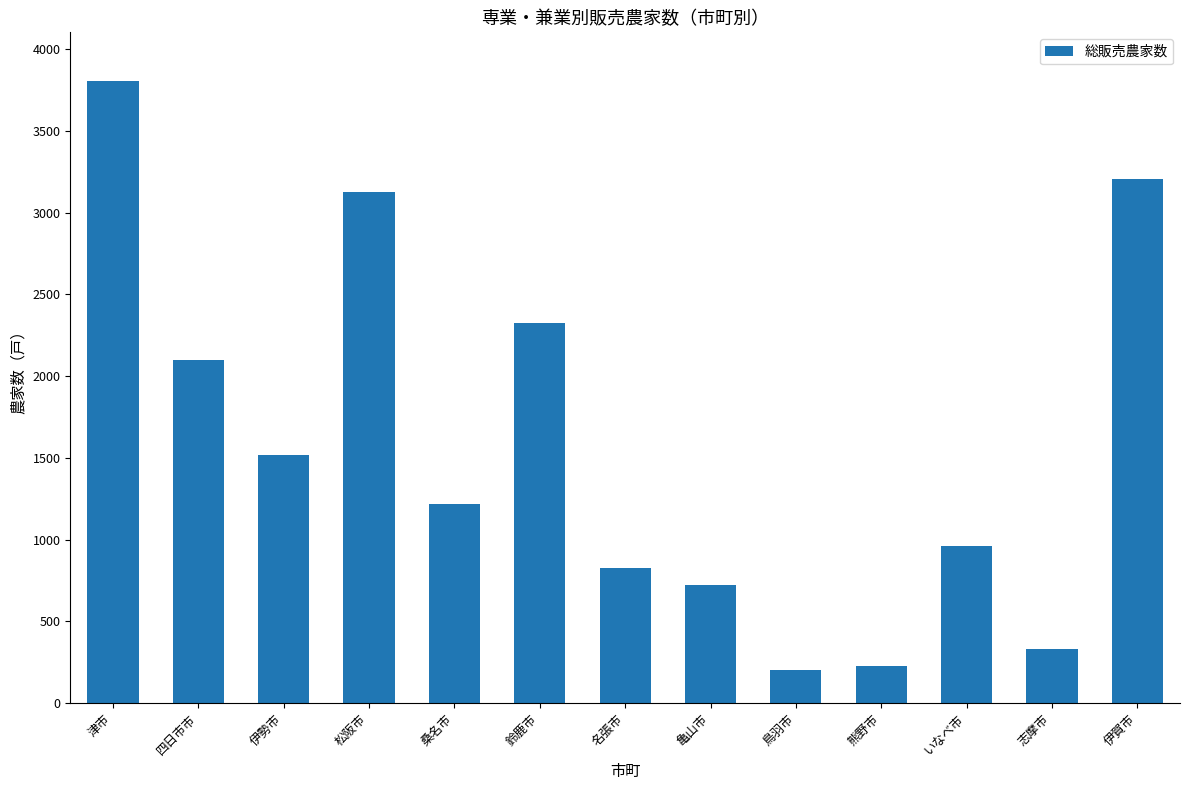

Reading right to left, extract all data points from this chart.

3204	329	961	230	202	725	825	2323	1218	3127	1515	2096	3802